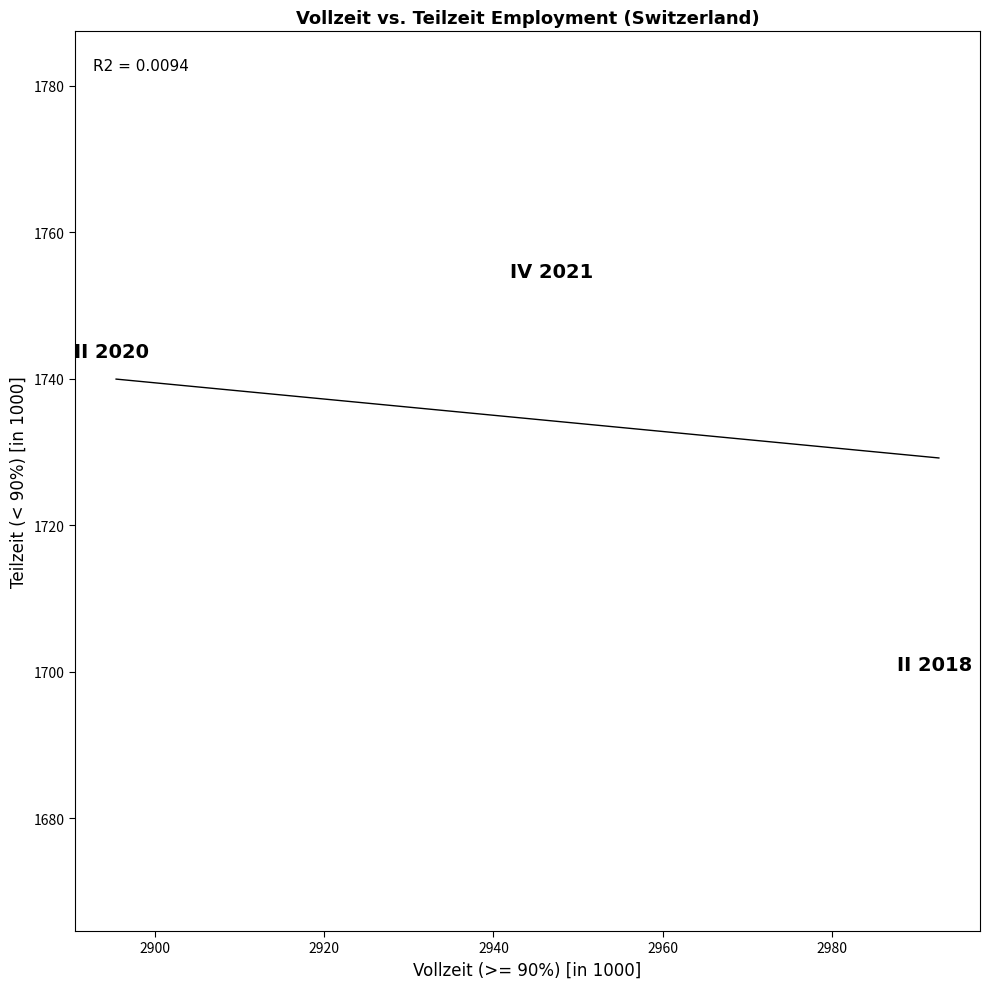

What Y value in the scatter plot is closest to 1726?

1721.4